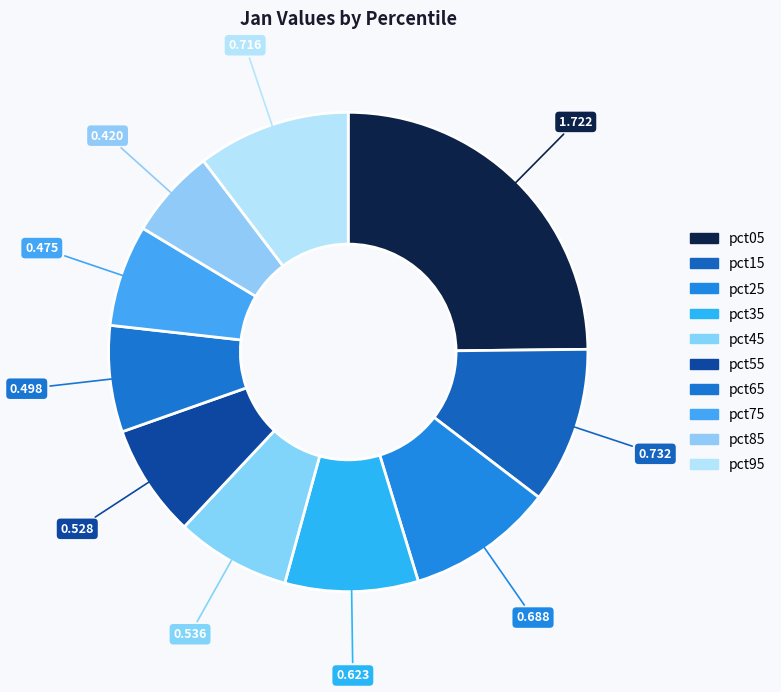

Is it true that pct95 is 20% of the pie?

False